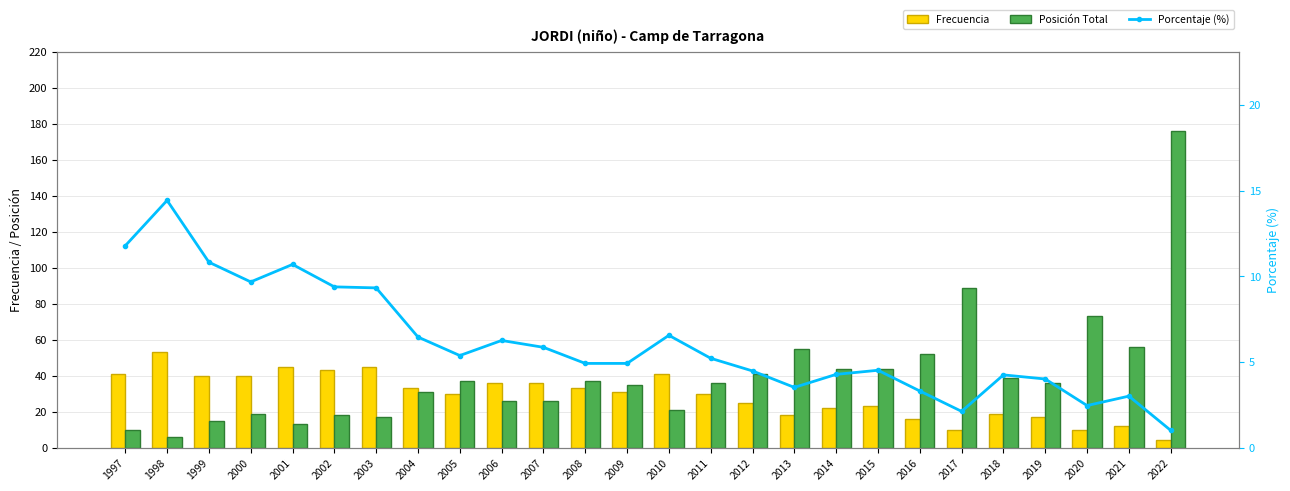

How many data points does each series have?

26